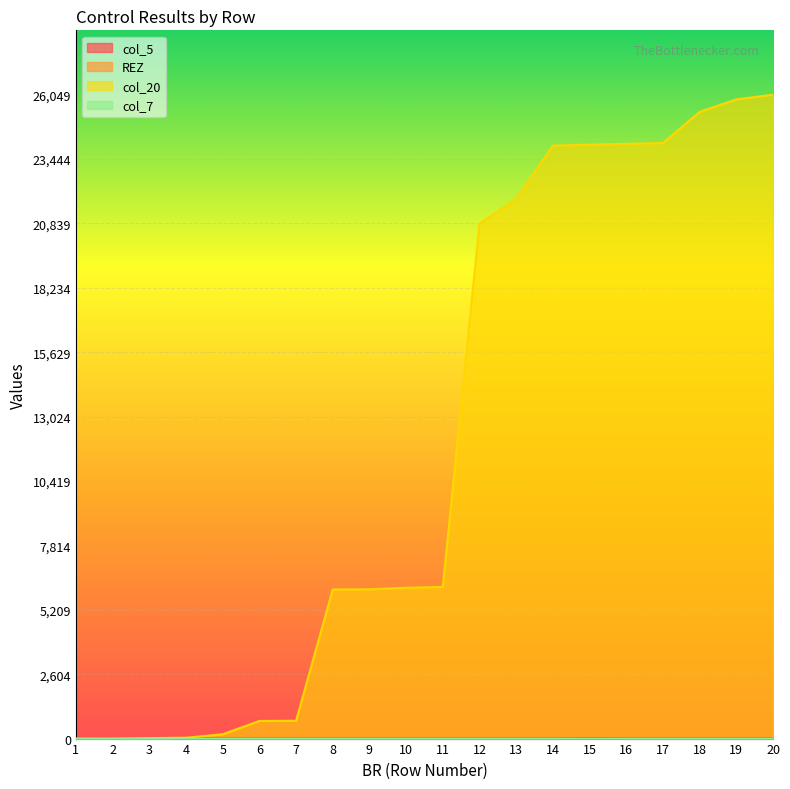

Which series has the widest spread of values?

col_20